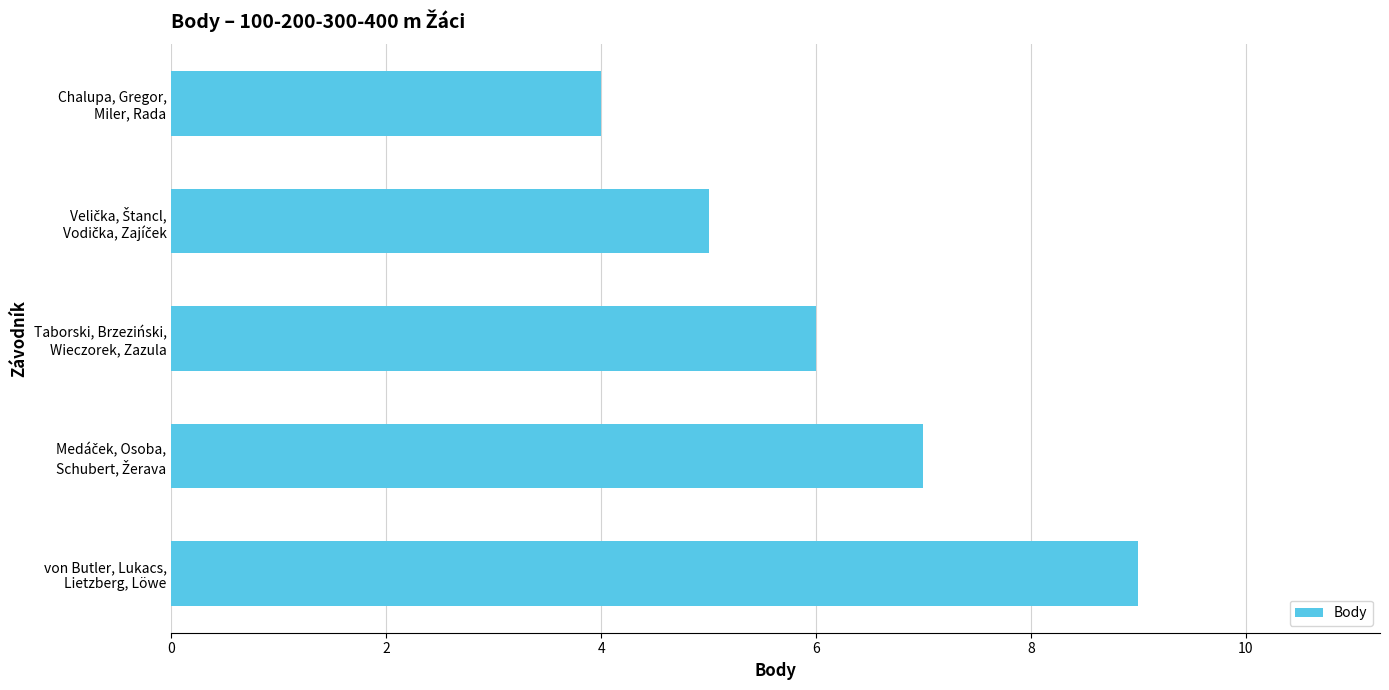

What is the average value?

6